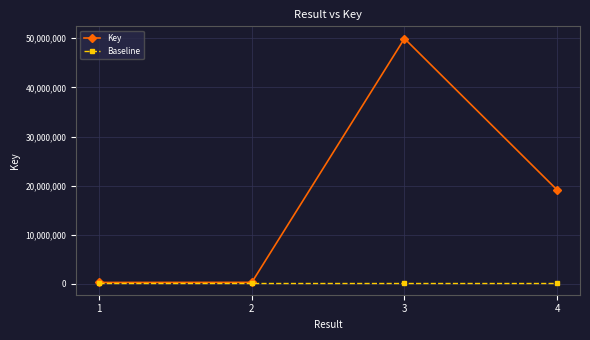

Is it true that Baseline equals 297107.8 at 1?

True